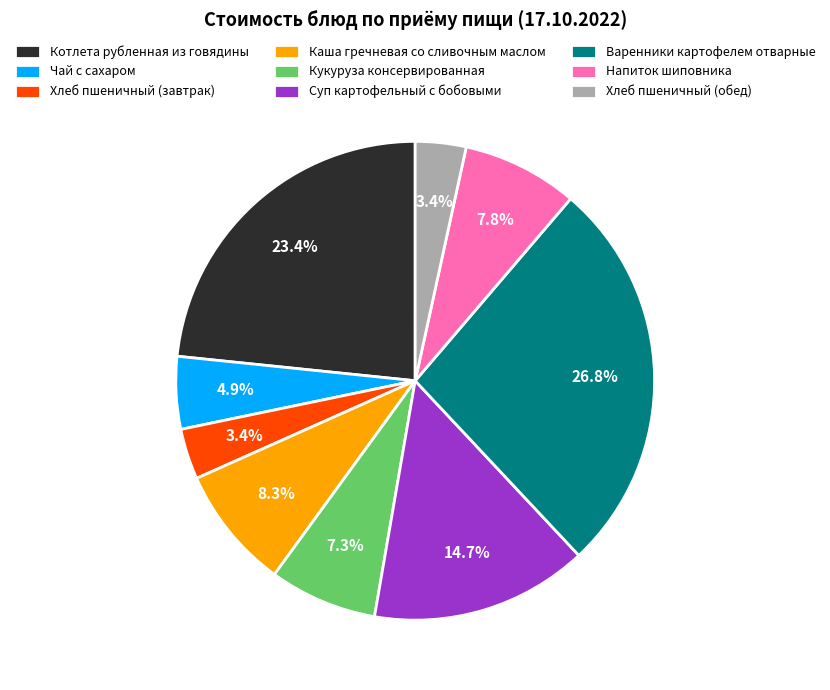

The Каша гречневая со сливочным маслом slice represents 8% of the pie. True or false?

True